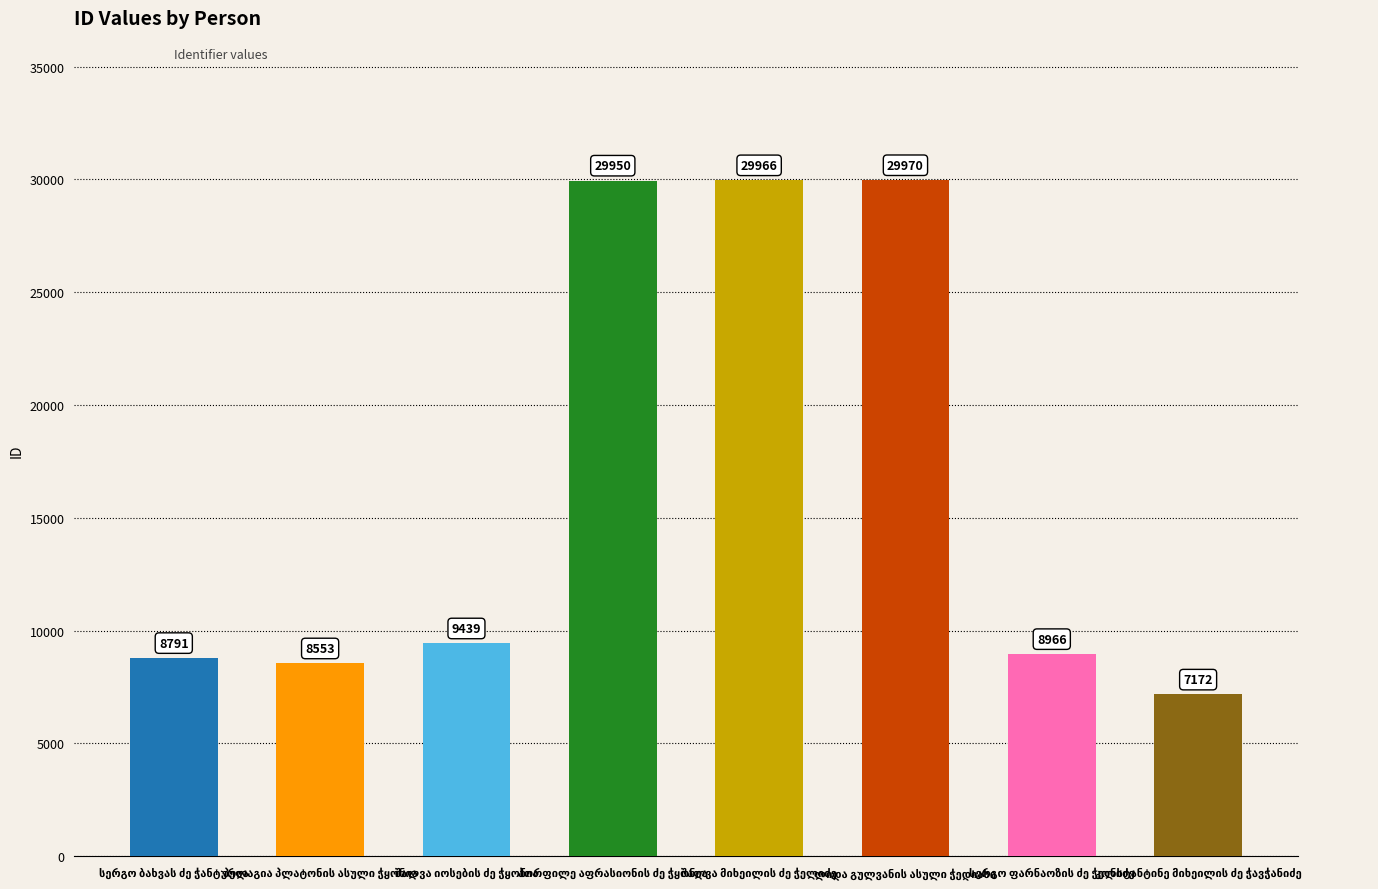

What is the sum of all values?

132807